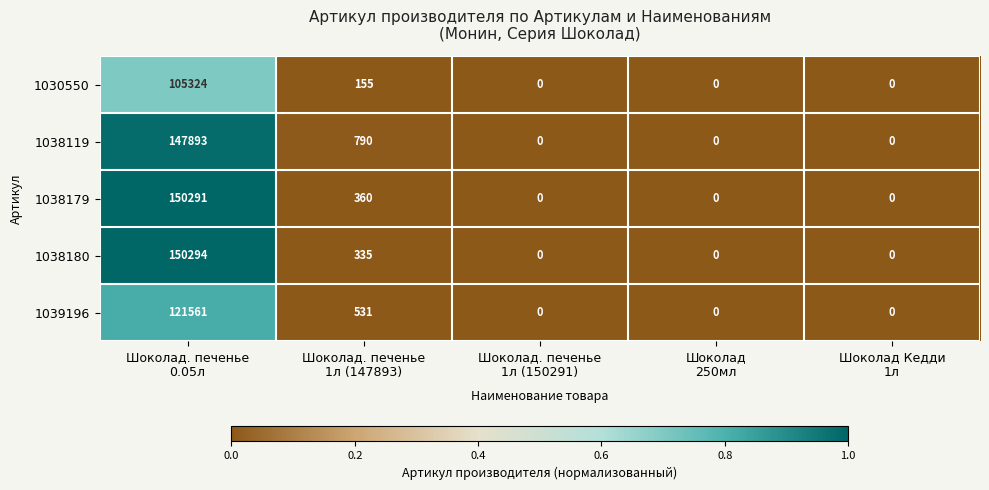

Reading left to right, transcribe all the data shown in this chart.

1030550: 105324	155	0	0	0
1038119: 147893	790	0	0	0
1038179: 150291	360	0	0	0
1038180: 150294	335	0	0	0
1039196: 121561	531	0	0	0